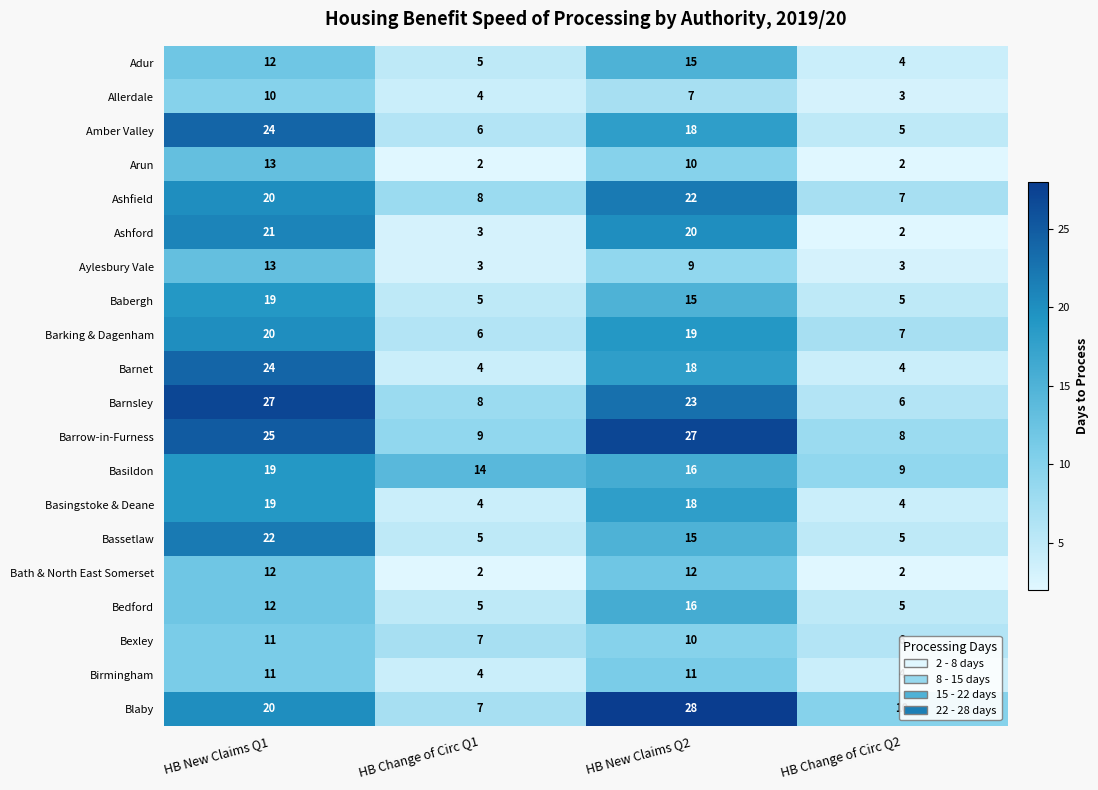

At which category is the sum across all series the highest?

HB New Claims Q1